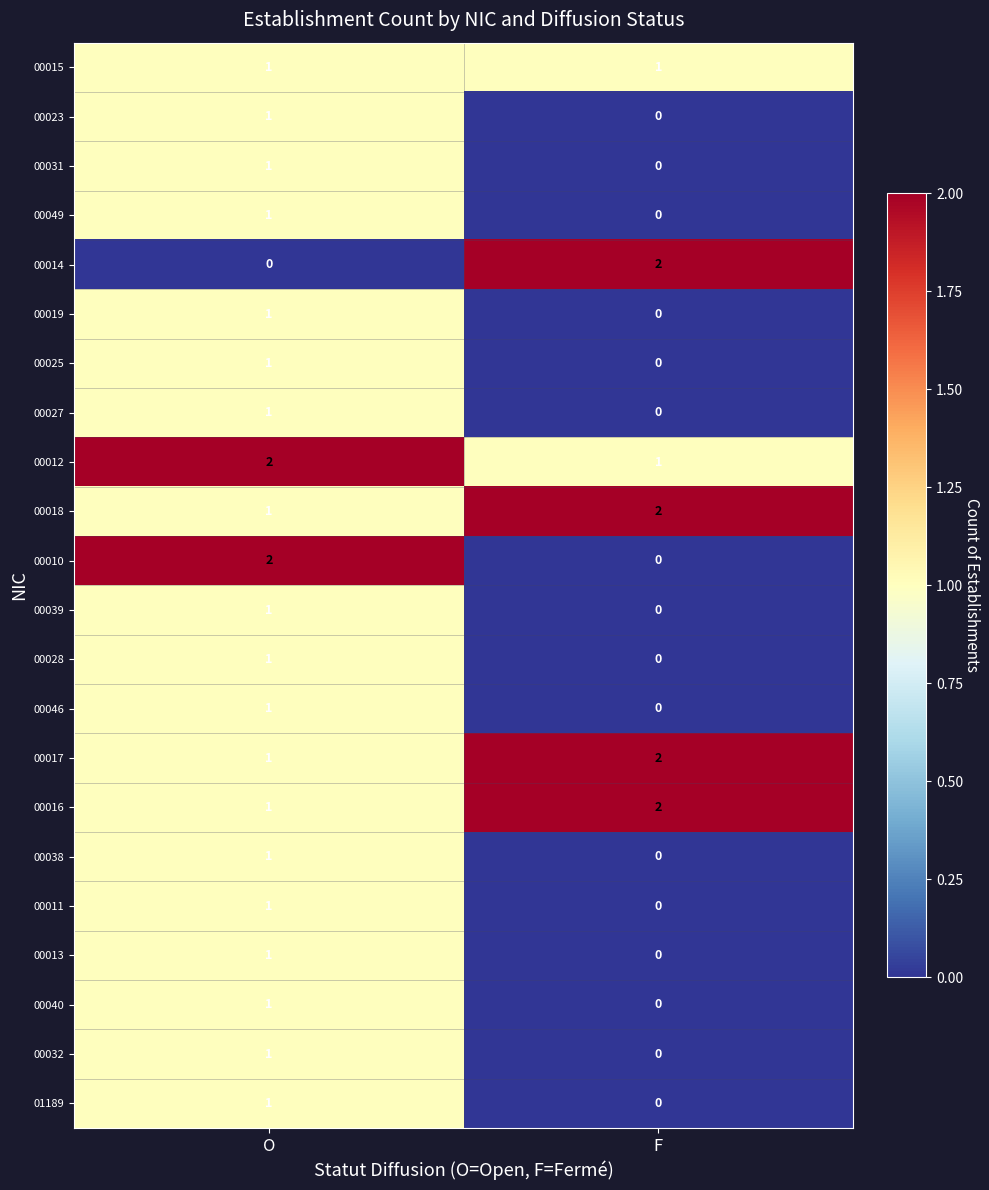

At which category is the sum across all series the highest?

O